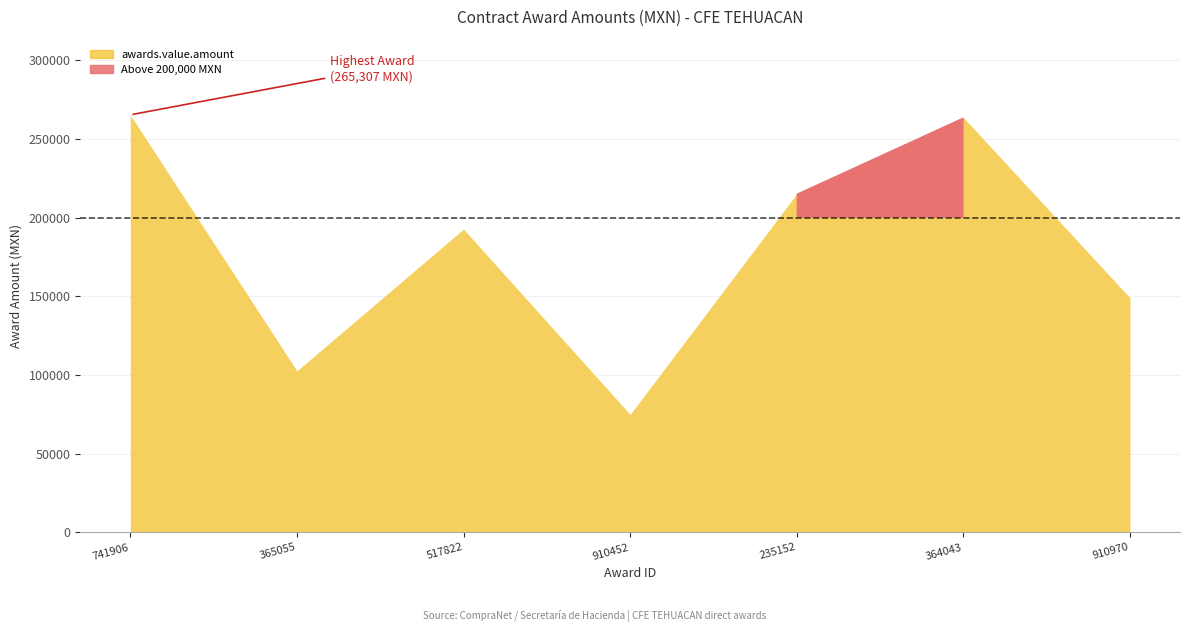

At which category does the data reach its first local valley?

365055